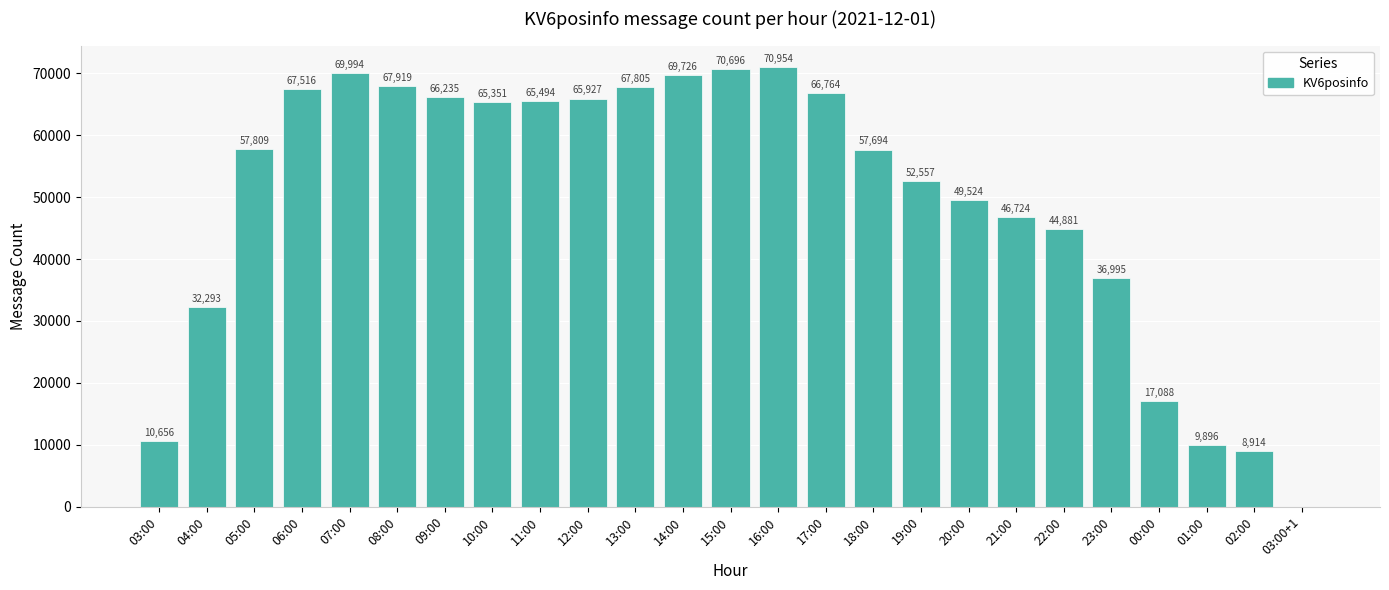

Reading left to right, what are all the values shown in this chart?

10656	32293	57809	67516	69994	67919	66235	65351	65494	65927	67805	69726	70696	70954	66764	57694	52557	49524	46724	44881	36995	17088	9896	8914	2